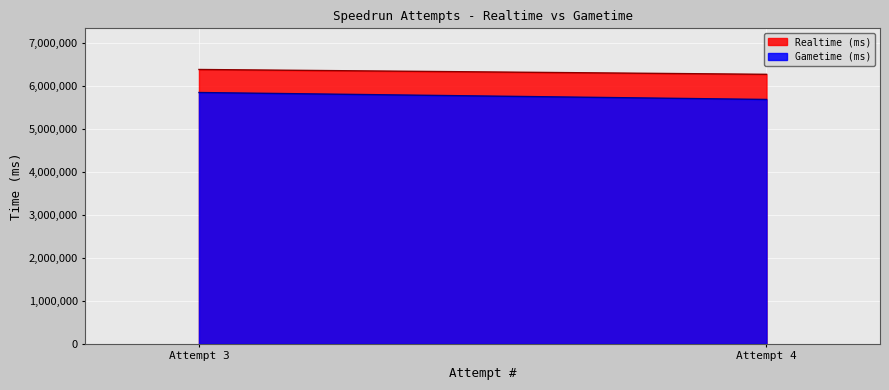

Reading left to right, transcribe all the data shown in this chart.

Realtime (ms): Attempt 3=6383903	Attempt 4=6271495
Gametime (ms): Attempt 3=5847925	Attempt 4=5686275